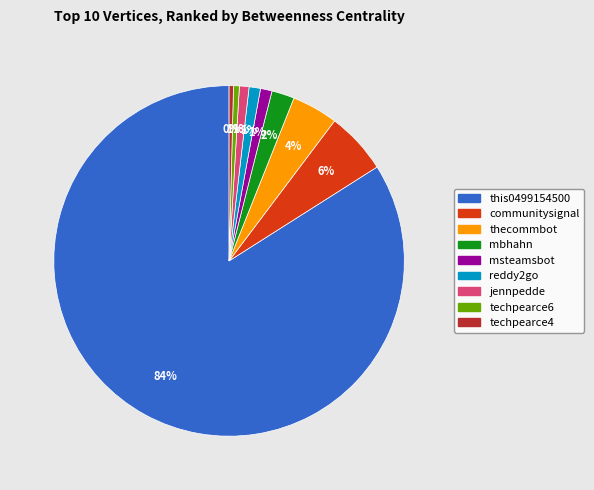

Is there any slice that represents more than half of the pie?

Yes